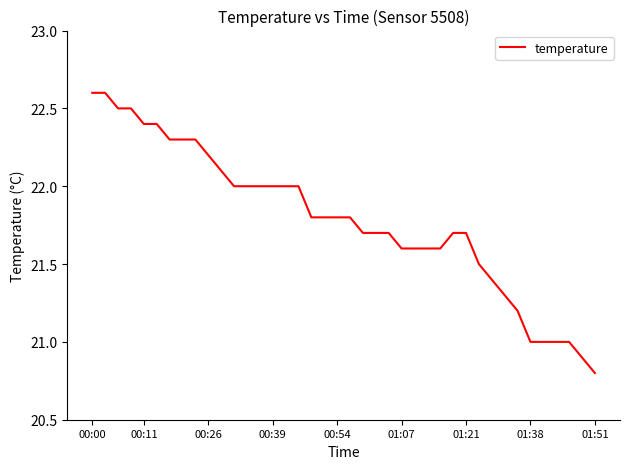

What is the maximum value shown in the chart?

22.6